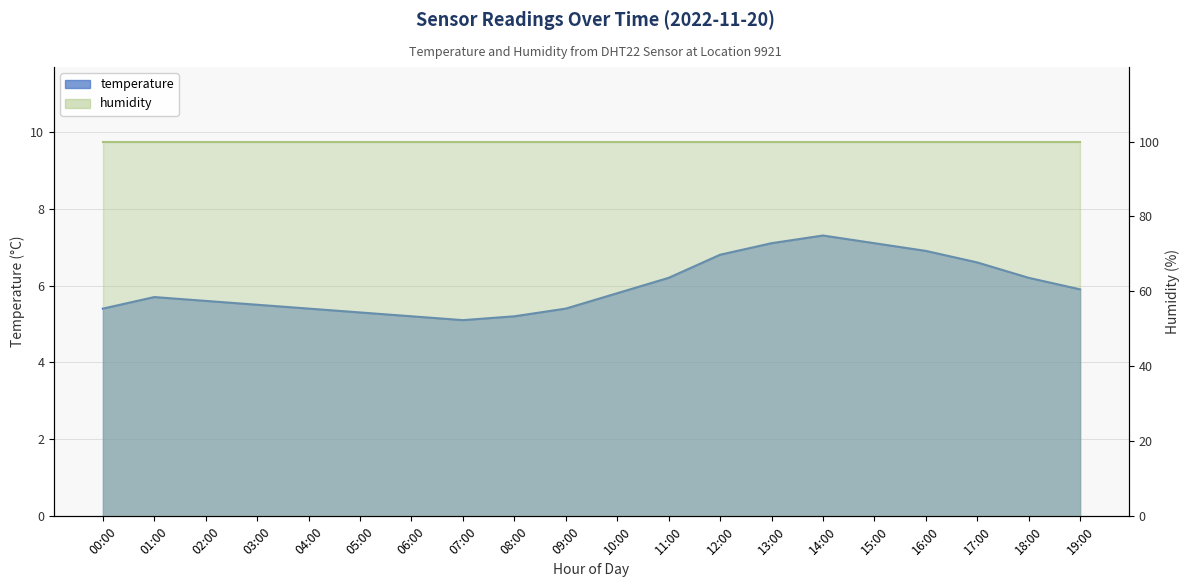

What is the label of the 20th point from the left?

19:00